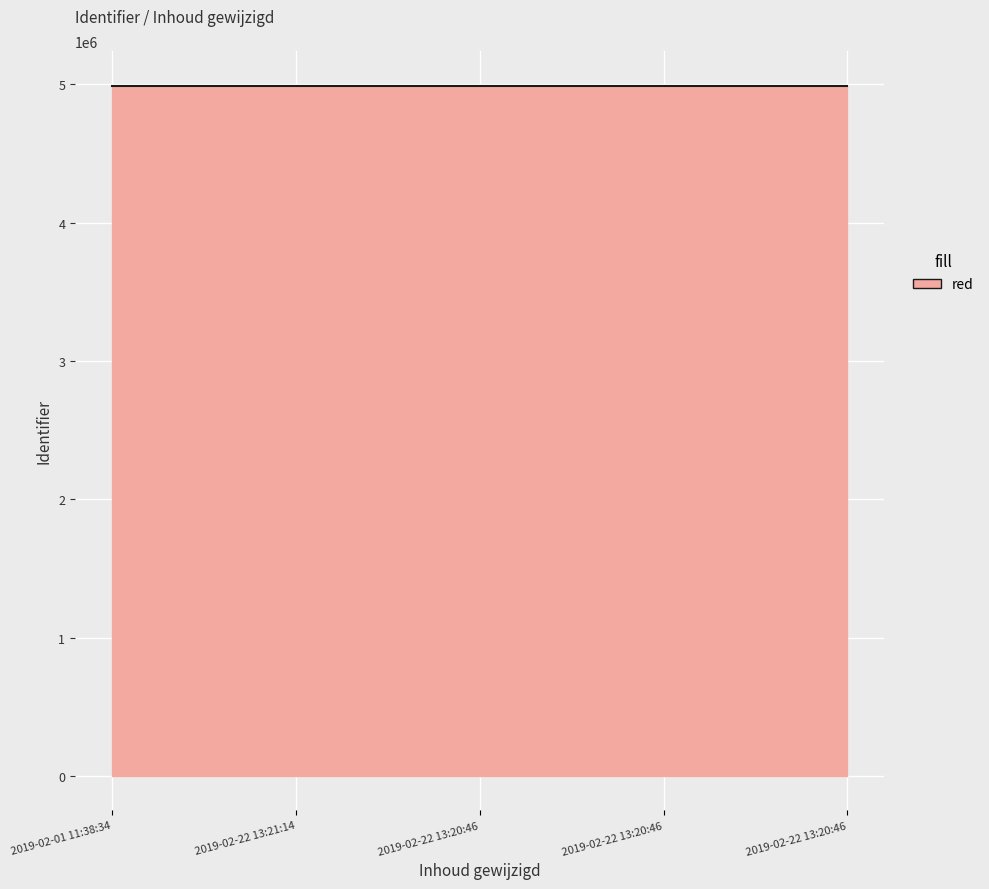

What is the smallest value displayed?

4990431.9